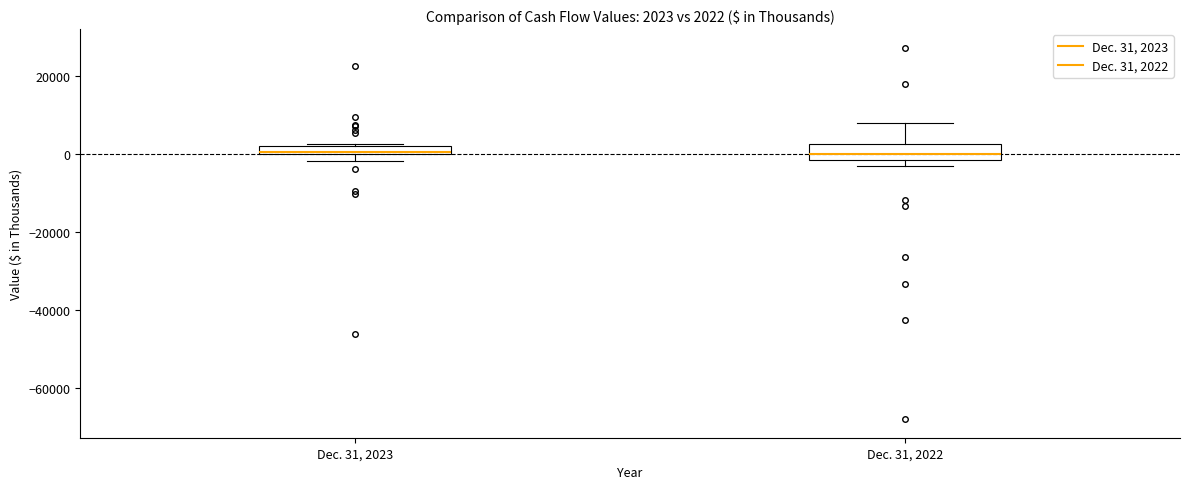

Comparing the boxes themselves (not the whiskers), which one is the tallest?

Dec. 31, 2022